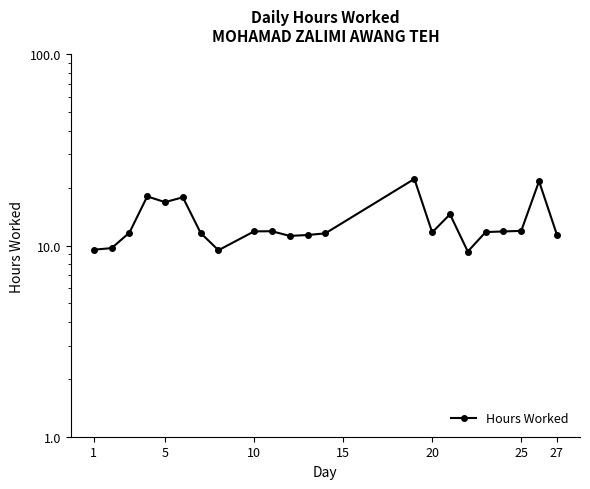

How many interior local peaks (higher than both neighbors) does the data have?

6